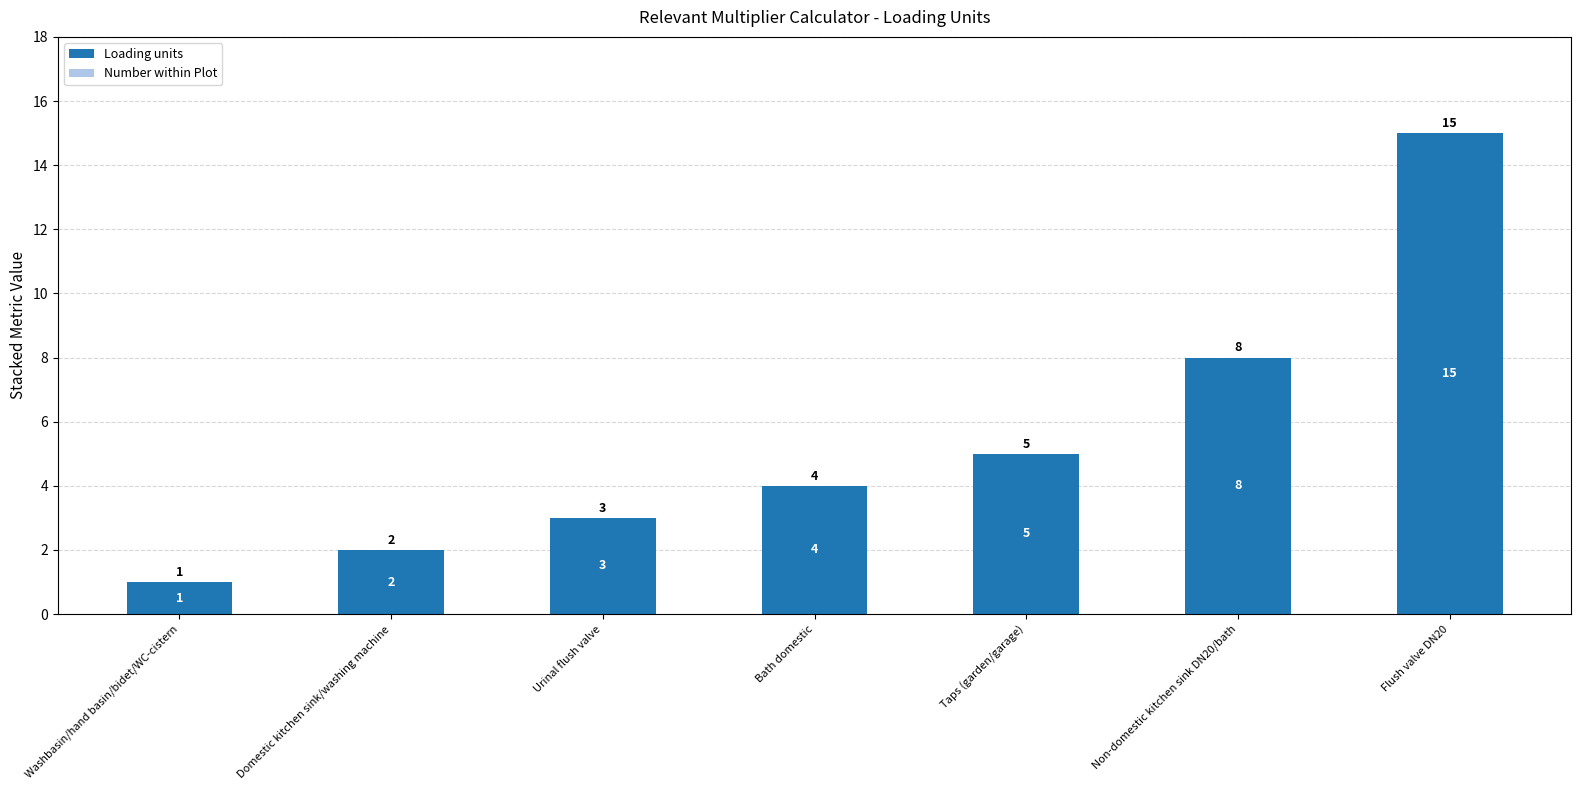

Reading right to left, what are all the values shown in this chart?

Flush valve DN20=15	Non-domestic kitchen sink DN20/bath=8	Taps (garden/garage)=5	Bath domestic=4	Urinal flush valve=3	Domestic kitchen sink/washing machine=2	Washbasin/hand basin/bidet/WC-cistern=1